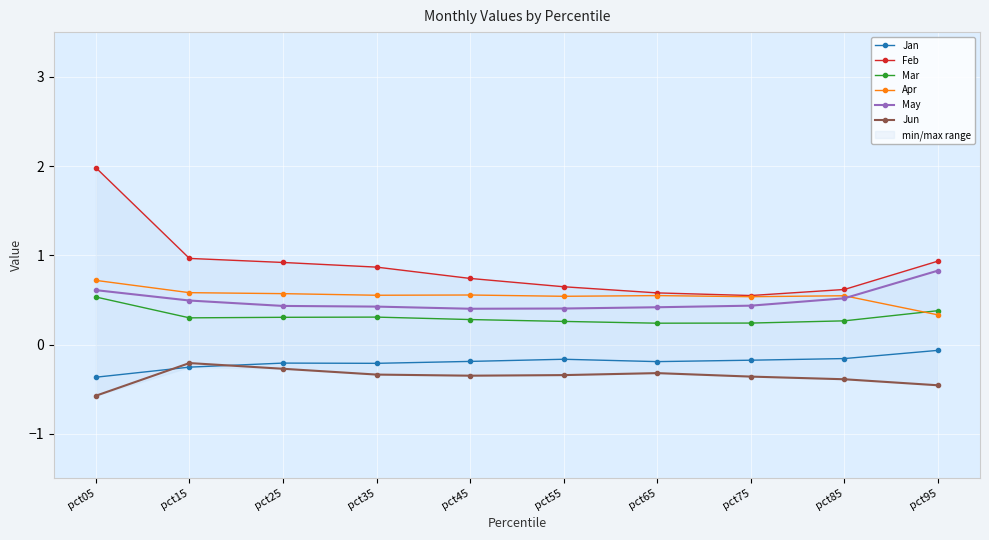

In Jun, how many points are higher than both neighbors (excluding endpoints)?

2